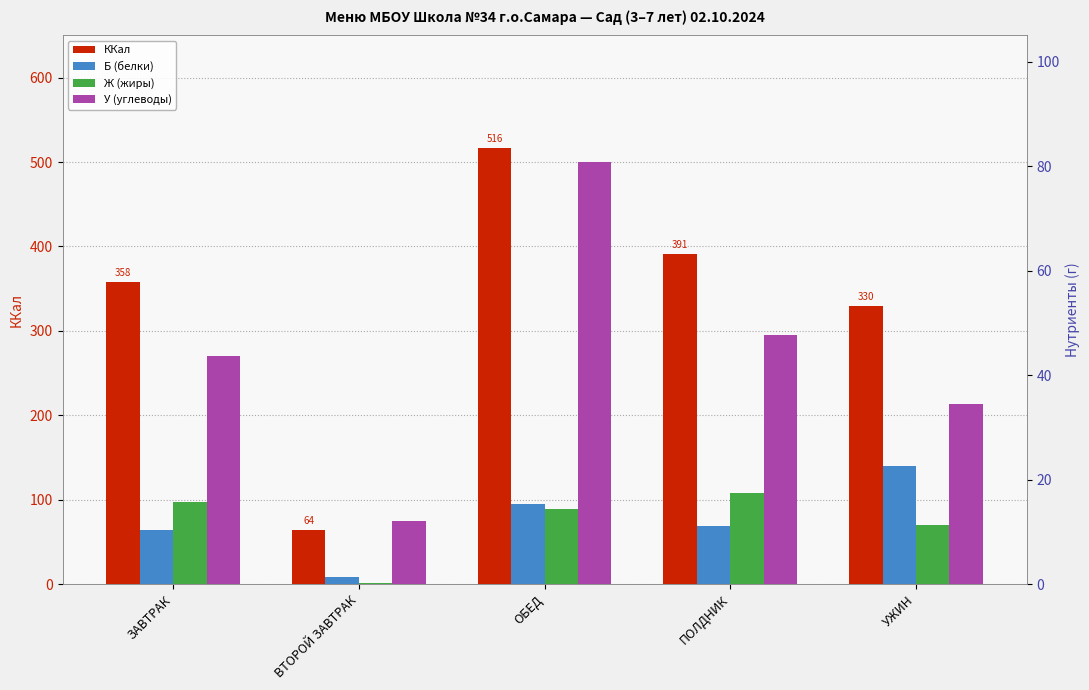

Reading right to left, what are all the values shown in this chart?

ККал: 329.7	391.0	516.4	64.0	358.0
Б (белки): 22.6	11.1	15.3	1.4	10.3
Ж (жиры): 11.3	17.4	14.4	0.3	15.7
У (углеводы): 34.5	47.6	80.8	12.1	43.6